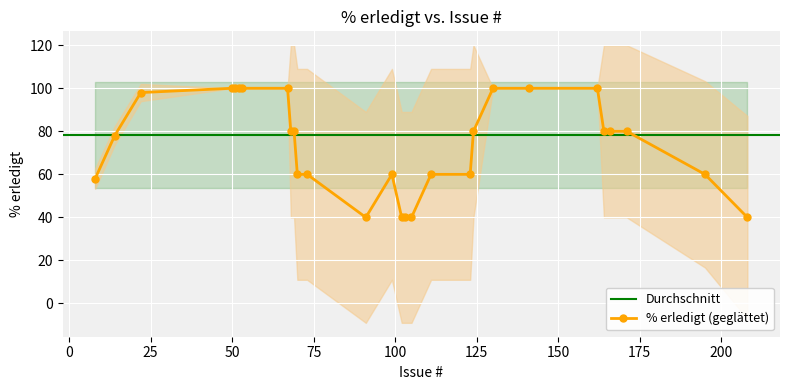

Which has a higher value, 68 or 208?

68